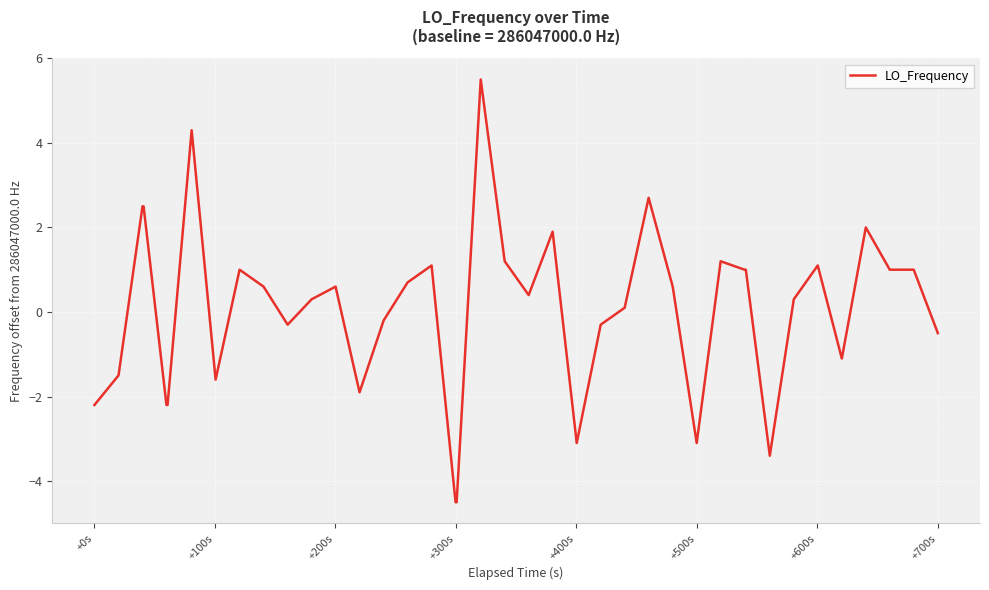

What is the smallest value displayed?

-4.5